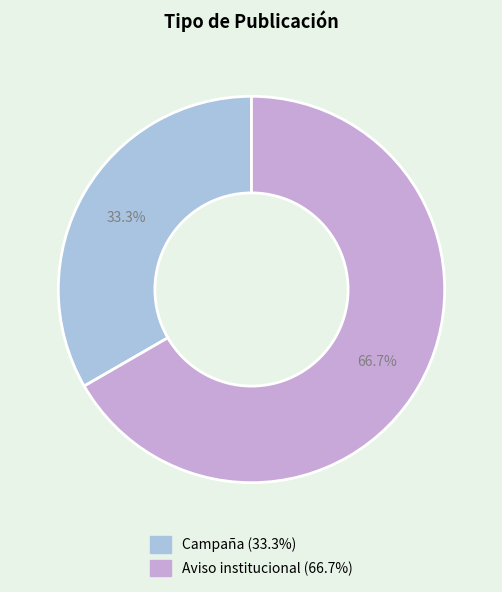

The Aviso institucional slice represents 67% of the pie. True or false?

True